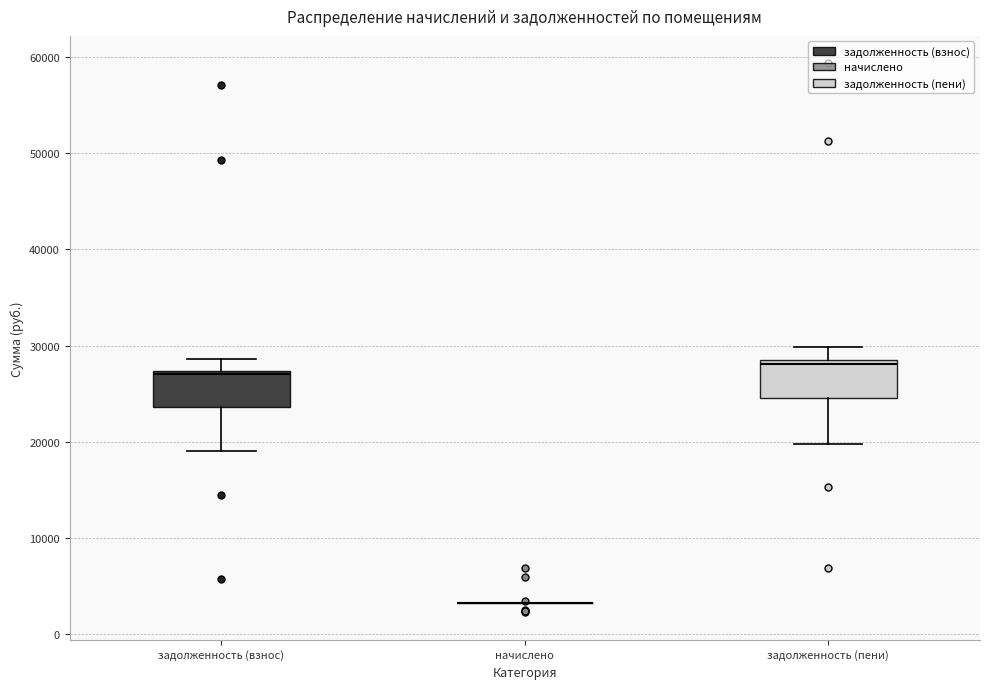

Reading left to right, transcribe this box plot: for each box, give where its median line is, the range the box spans, and where its two whiskers end, as read against the y-axis. The values are not printed on the chart, so give them approximately, as read against the axis.

задолженность (взнос): median 27000 (just below the box's upper edge), box 24000 to 27000, whiskers 19000 to 29000
начислено: box collapsed to a line at 3000, whiskers 3000 to 3000
задолженность (пени): median 28000 (just below the box's upper edge), box 25000 to 28000, whiskers 20000 to 30000